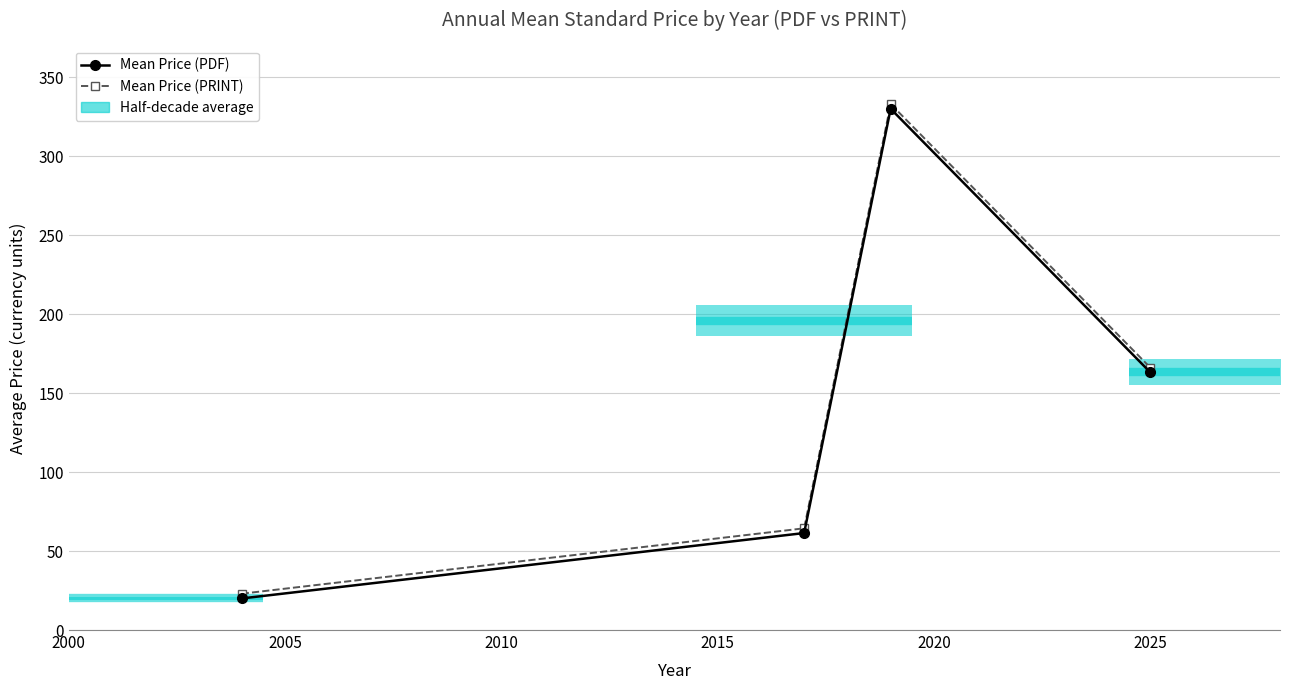

What is the spread (max minus min) of values at 2000?

3.0